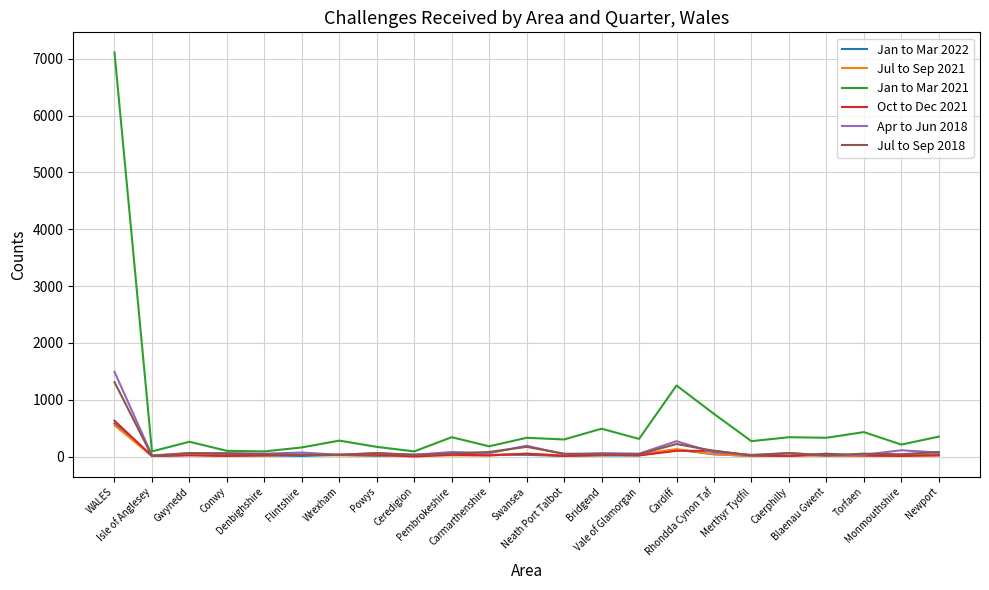

At which category does Jan to Mar 2021 reach its first local peak?

Gwynedd